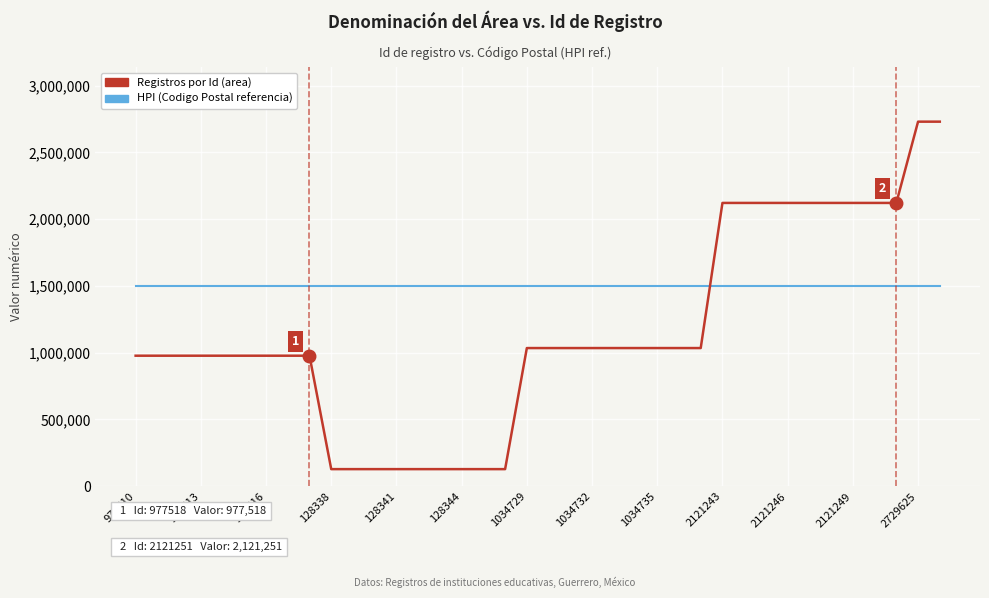

What is the average value of the HPI (Codigo Postal referencia) series?

1501294.3